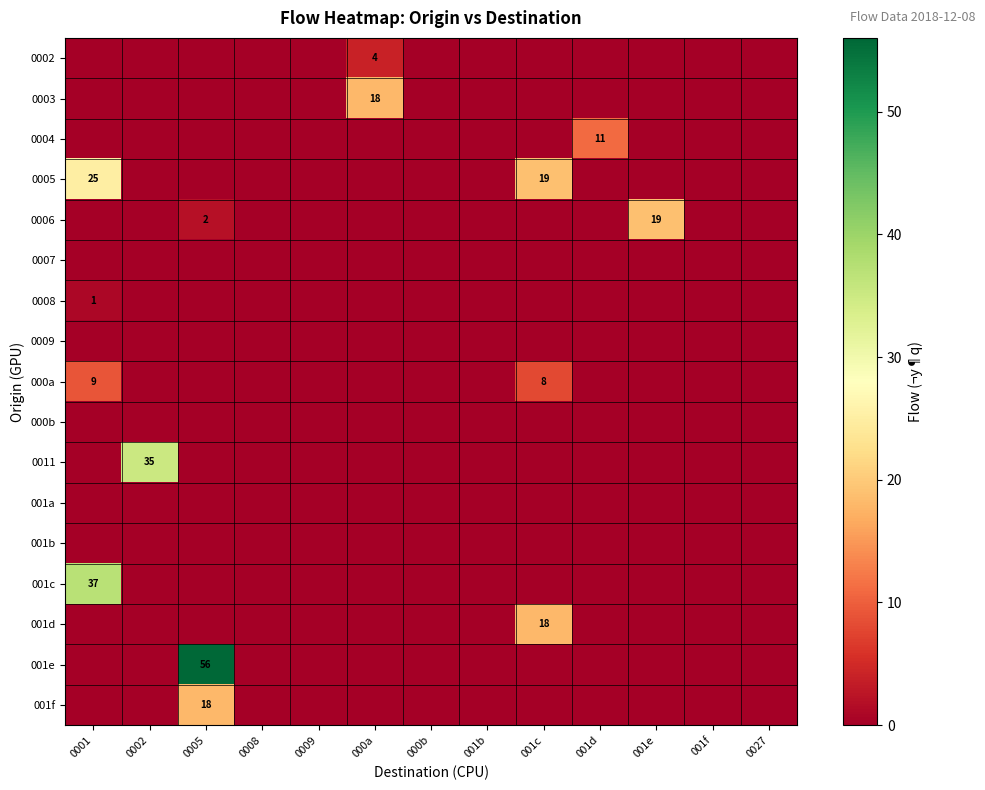

At which category is the sum across all series the highest?

0005